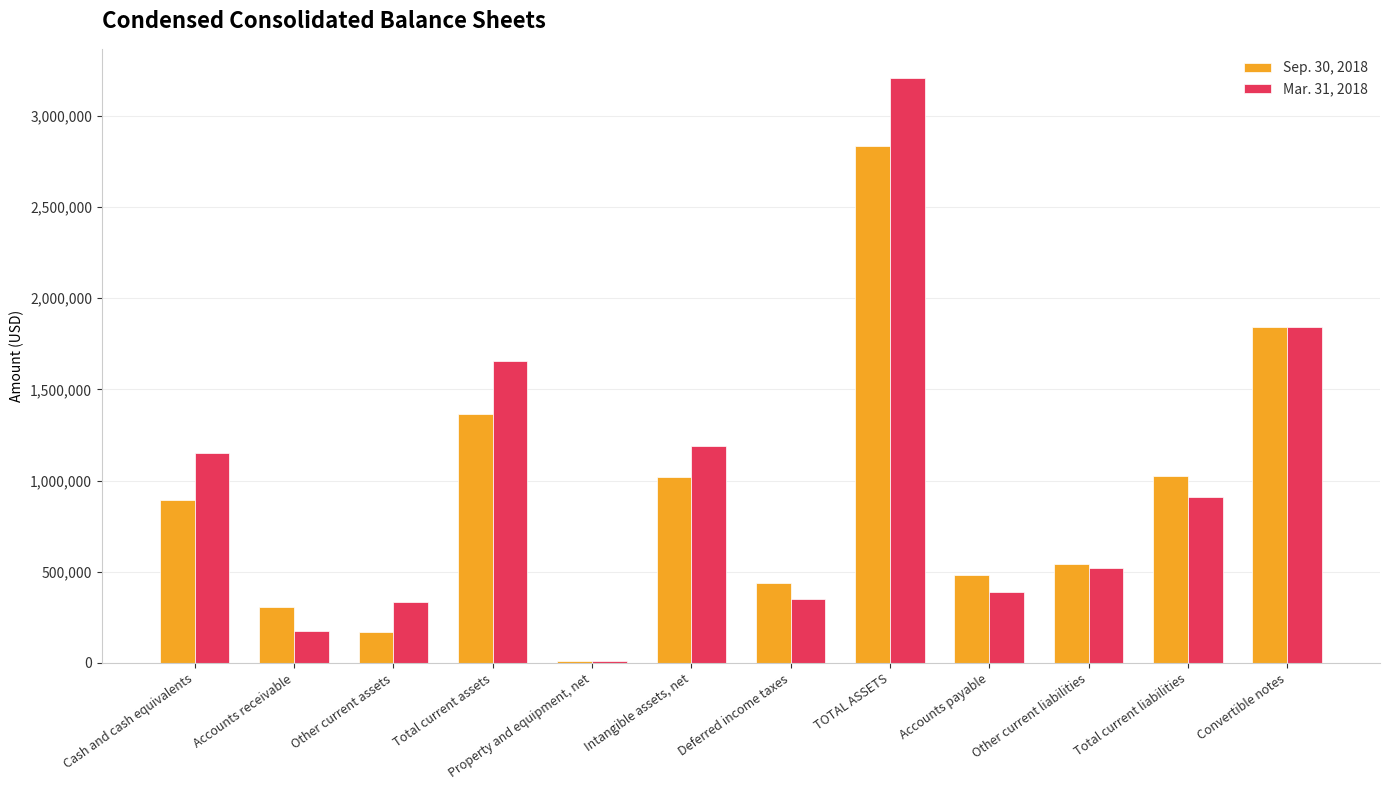

What is the sum of the Sep. 30, 2018 values at Convertible notes and TOTAL ASSETS?

4672214